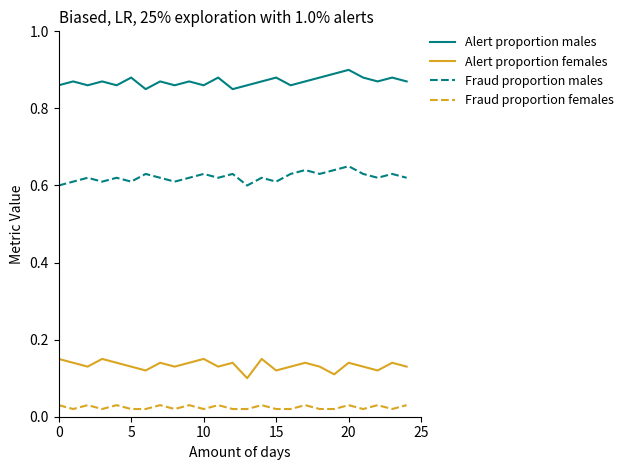

Which series has the largest total across all categories?

Alert proportion males